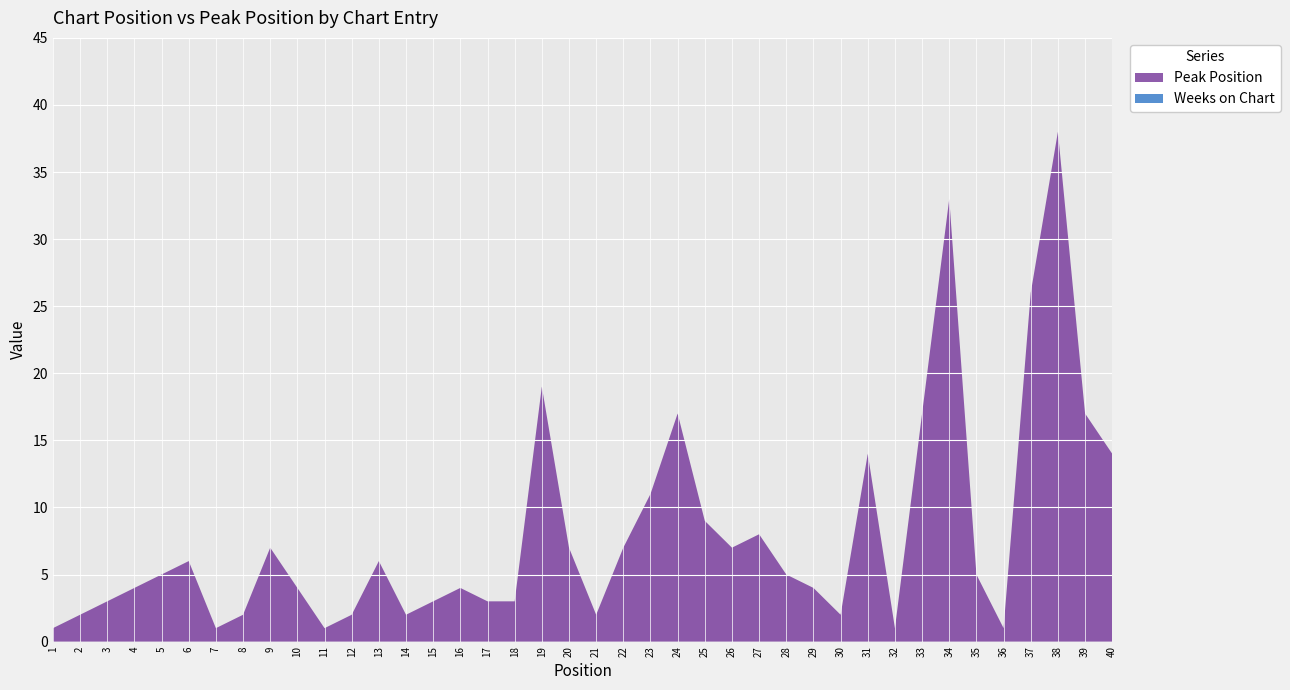

The Peak Position series shows 2 at 10. True or false?

False